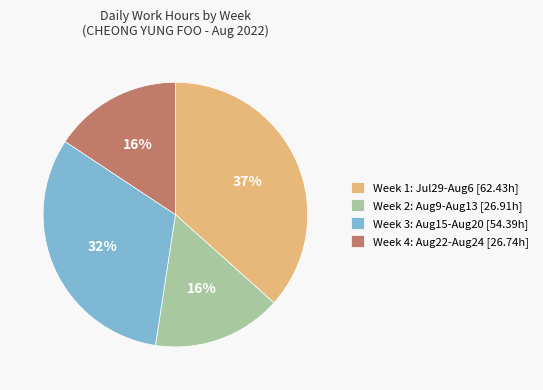

How many slices are in this pie chart?

4